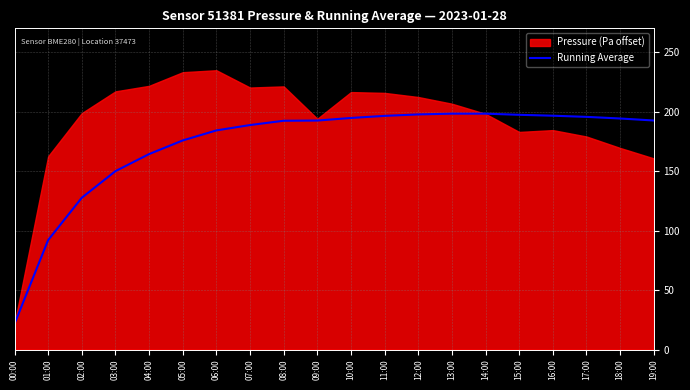

Is it true that Running Average equals 197.5 at 15:00?

True